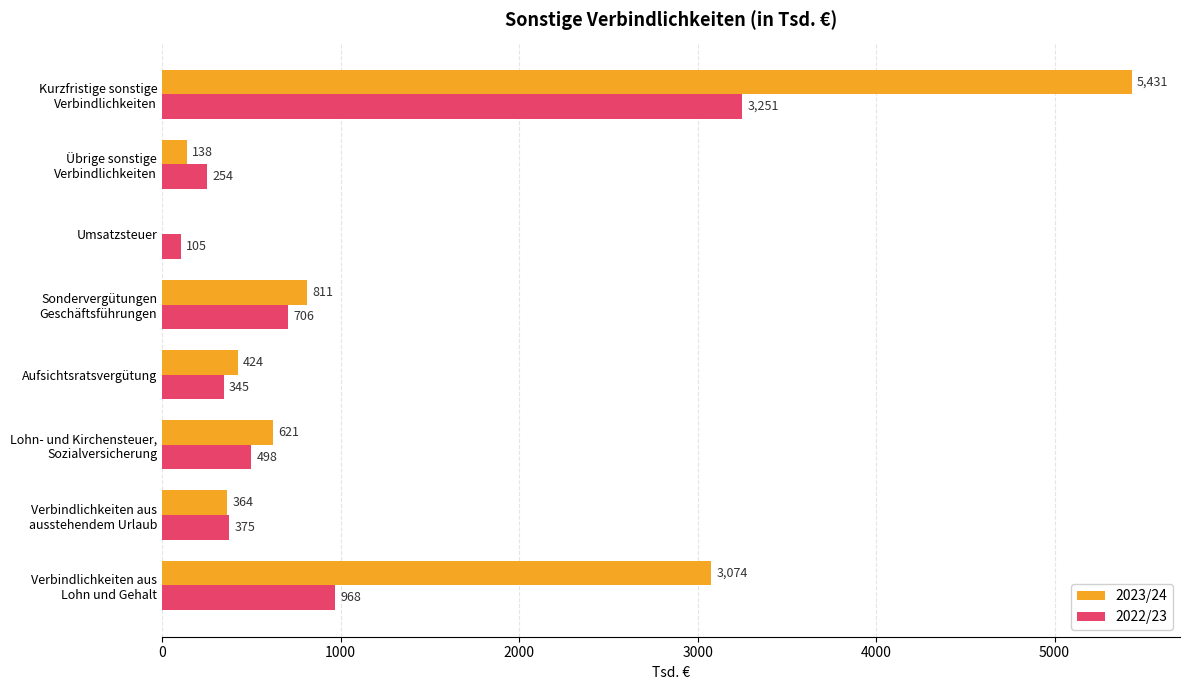

Which series has the largest total across all categories?

2023/24